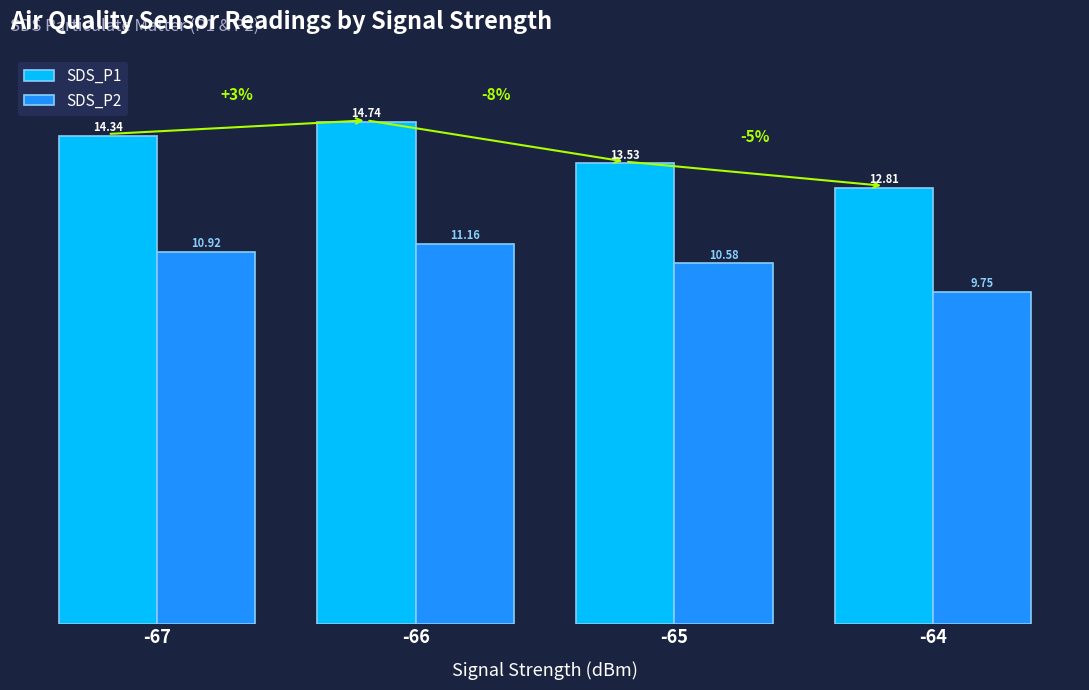

What is the sum of all SDS_P1 values?

55.4